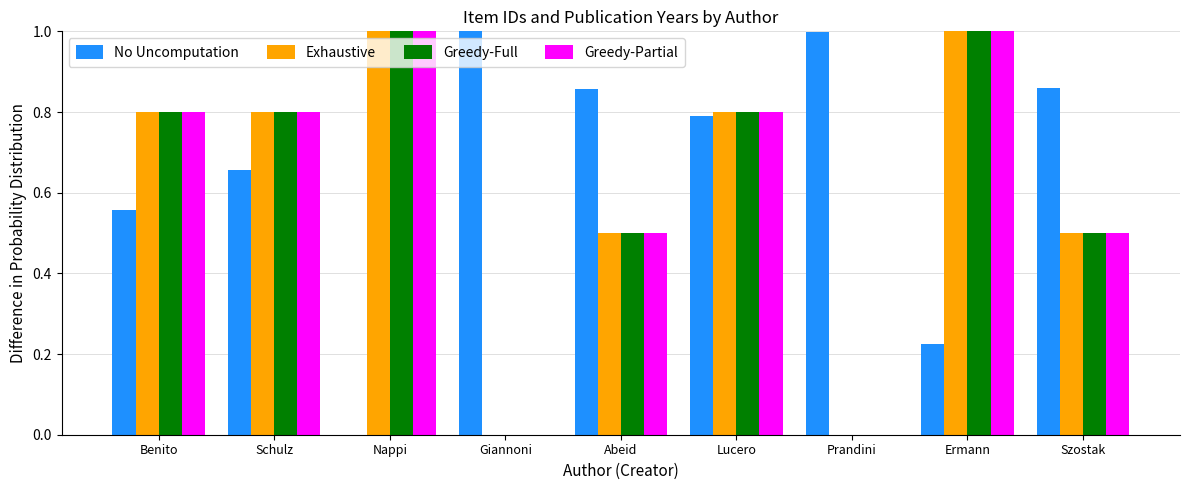

The Greedy-Partial series shows 0.8 at Lucero. True or false?

True